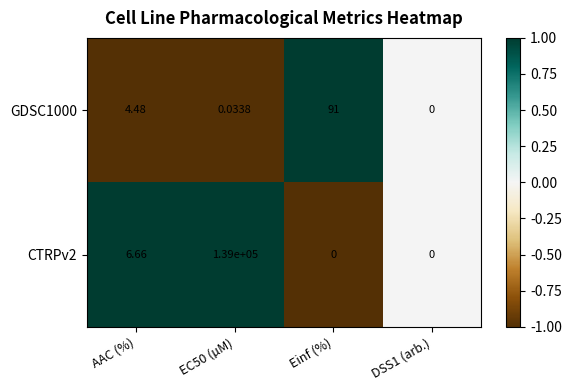

List the series in order of their overall mean, highest first.

CTRPv2, GDSC1000